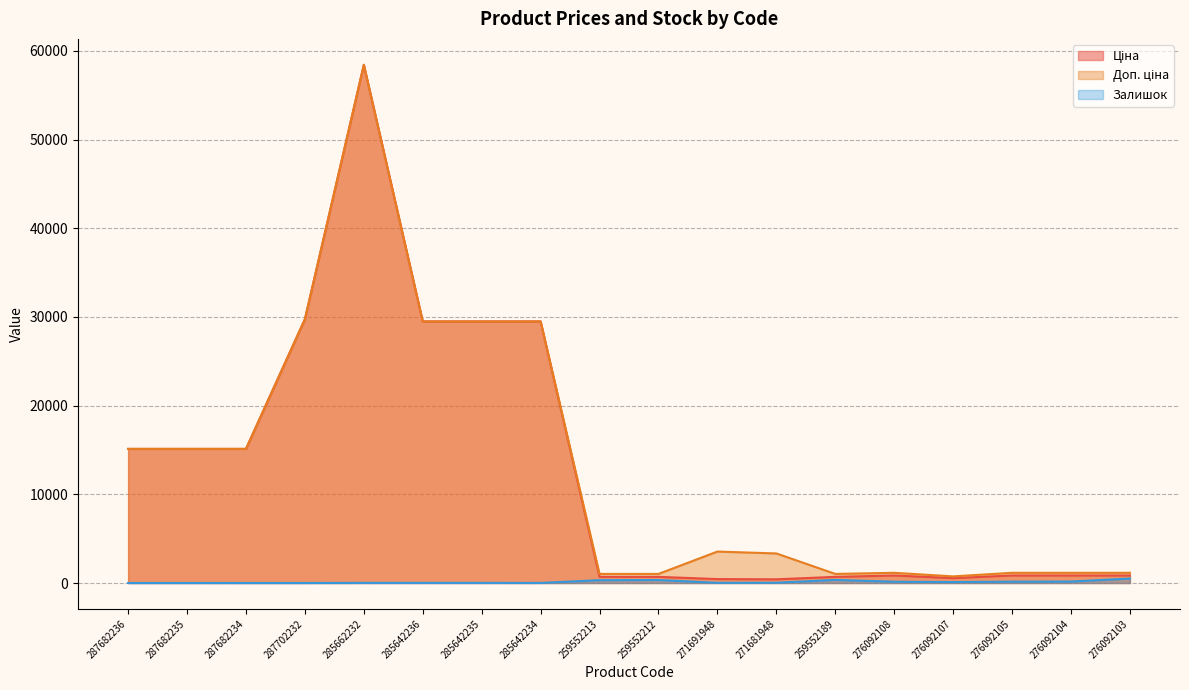

What is the total value across all series at 276092107?

1405.5